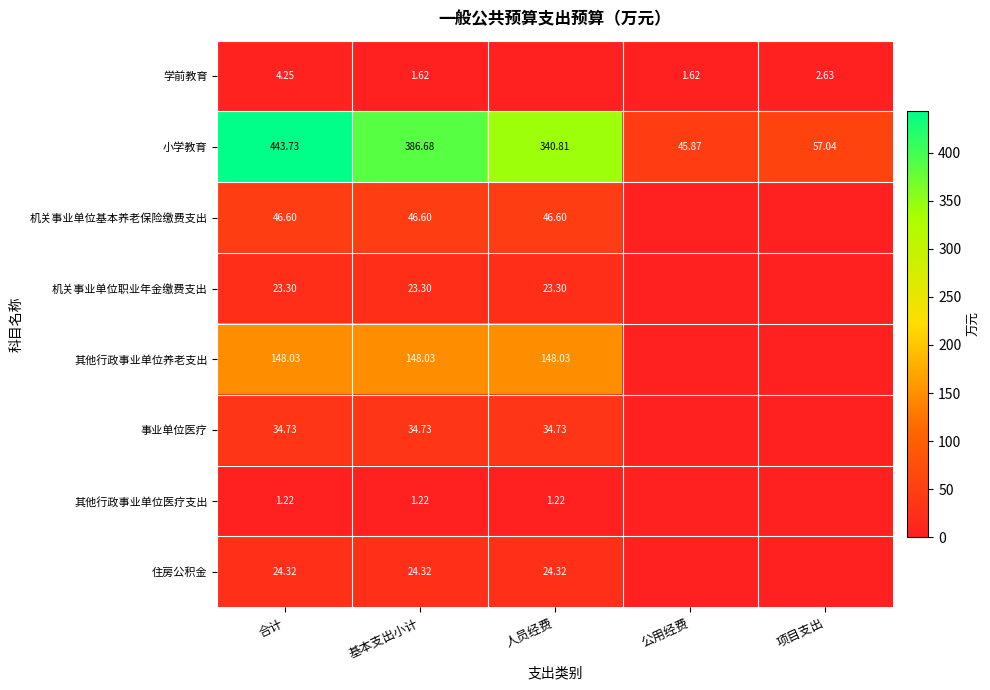

Which series changed the most between 合计 and 基本支出小计?

小学教育